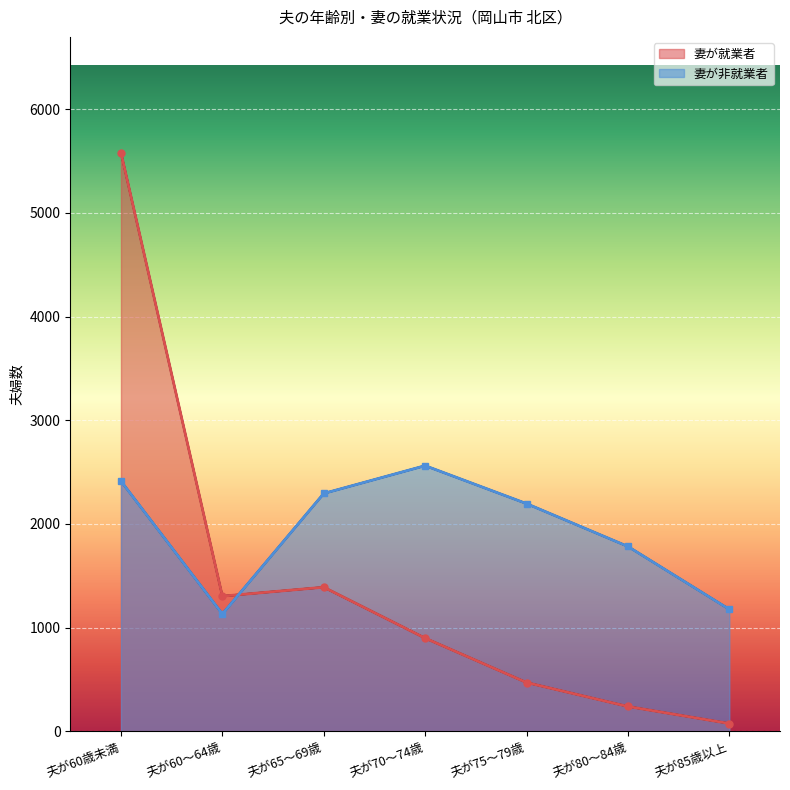

Which series ends up on top after the final intersection of 妻が就業者 and 妻が非就業者?

妻が非就業者